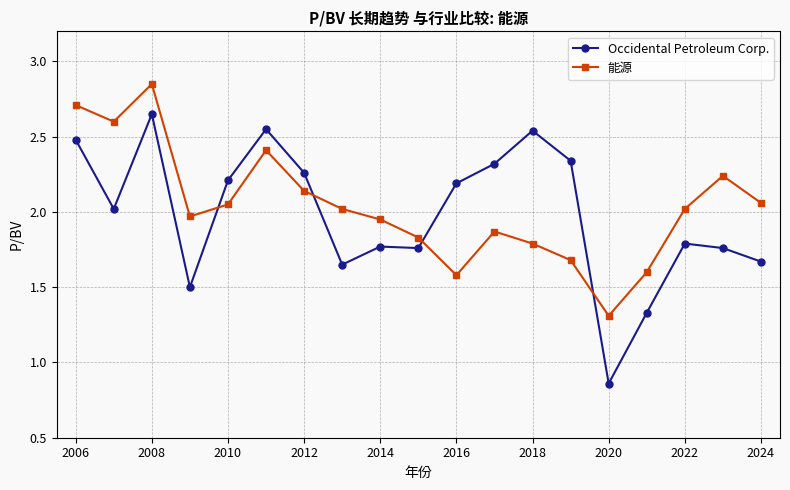

How many values in the Occidental Petroleum Corp. series exceed 2?

10